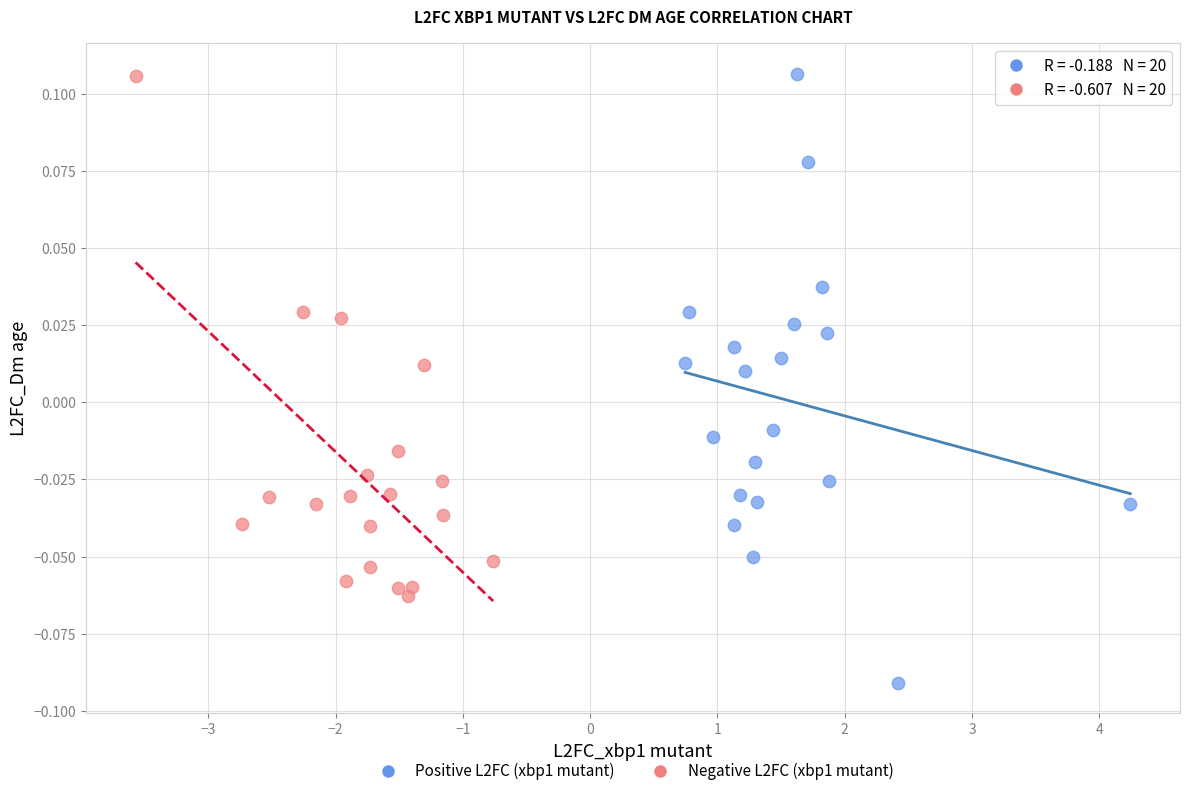

Which series has the largest Y range (max minus min)?

Positive L2FC (xbp1 mutant)